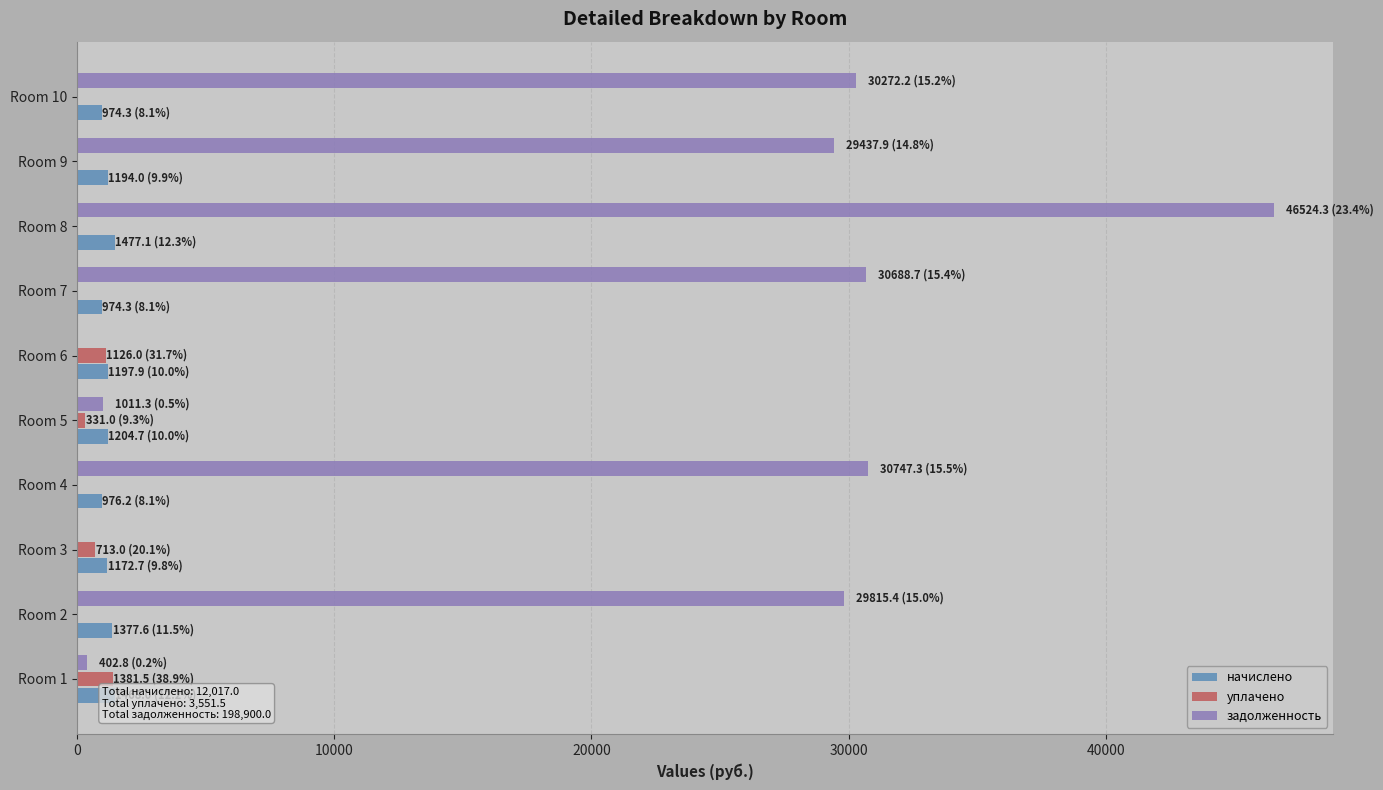

Is the value of начислено at Room 2 greater than the value of задолженность at Room 8?

No